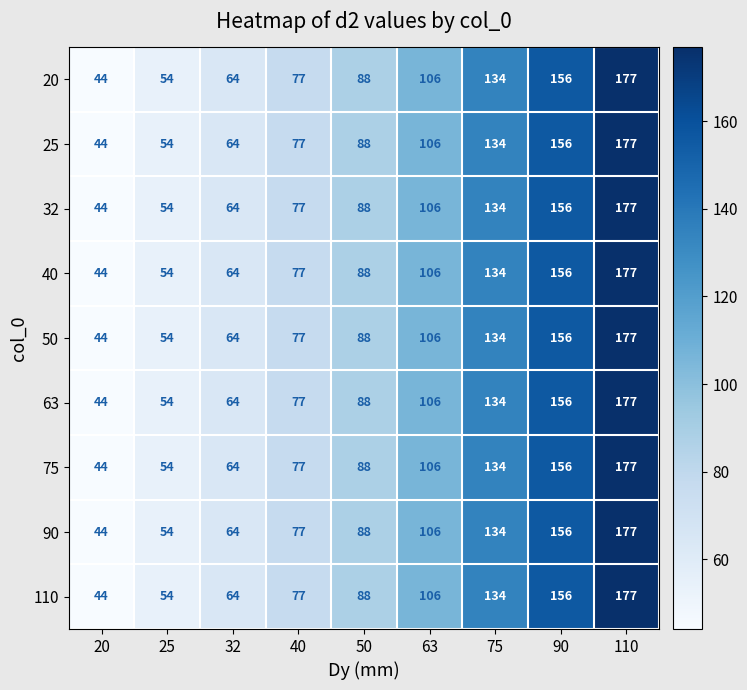

Rank the categories by 110 value from highest to lowest.

110, 90, 75, 63, 50, 40, 32, 25, 20